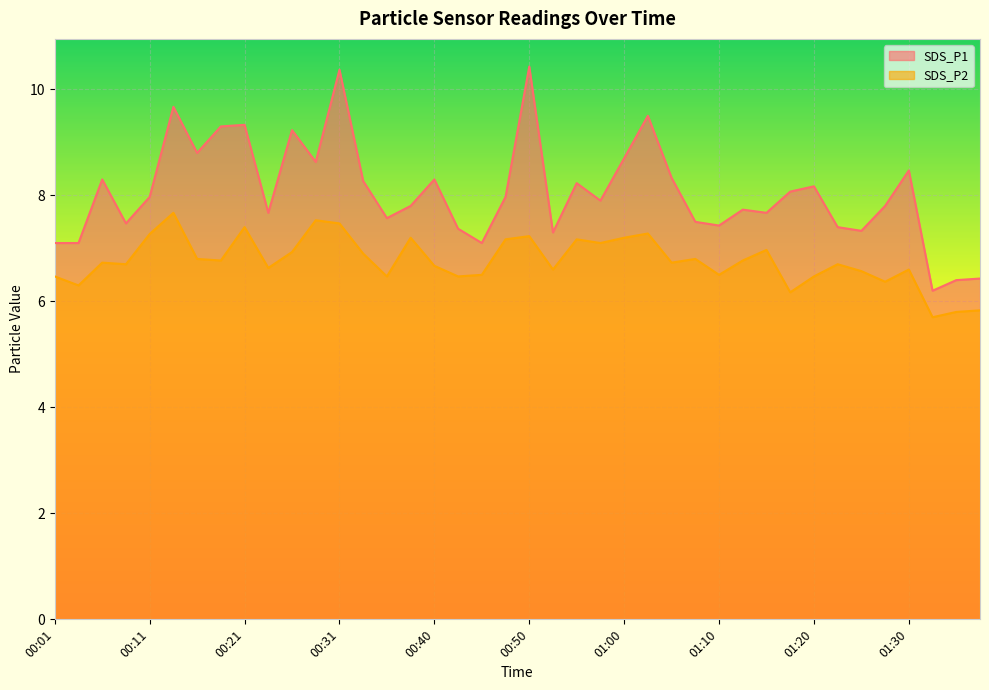

Where is the first local maximum for SDS_P1?

00:06